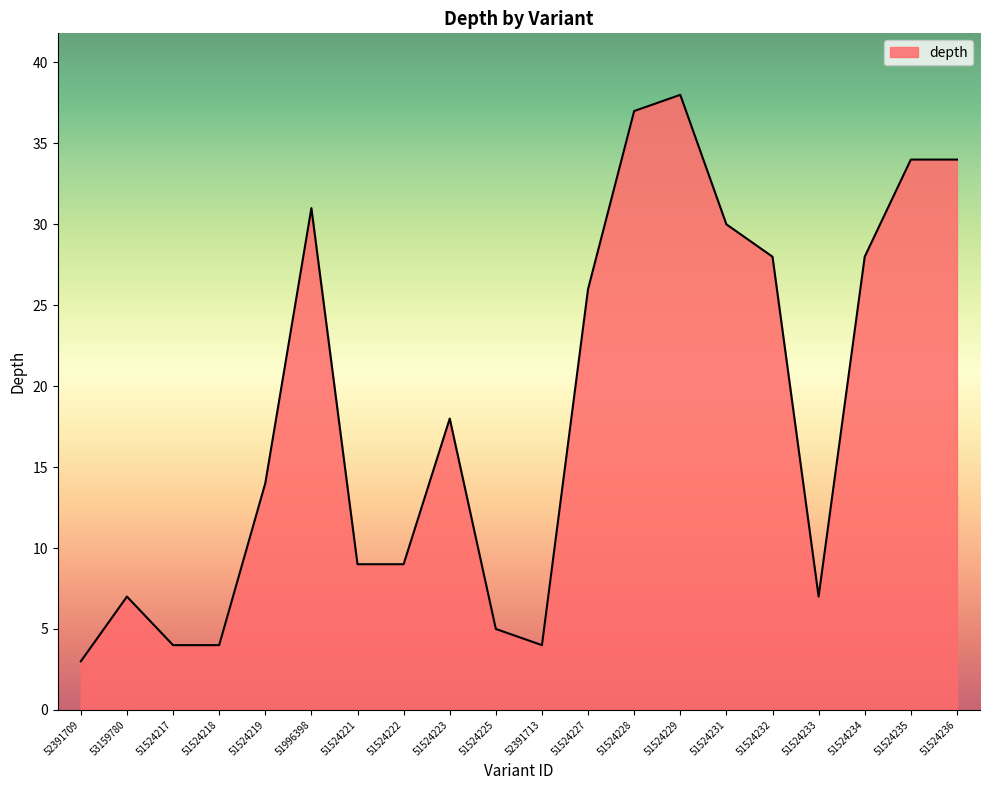

What is the change in value from 51996398 to 51524232?

-3